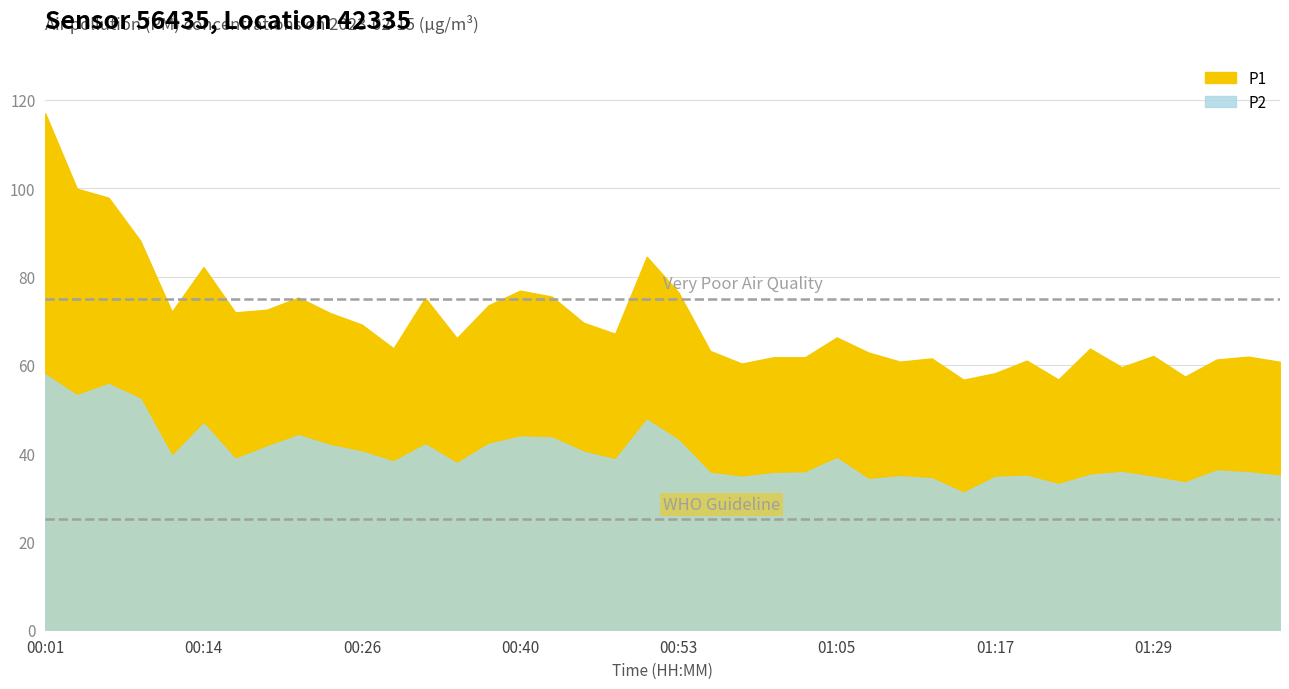

How many categories are shown in the chart?

40